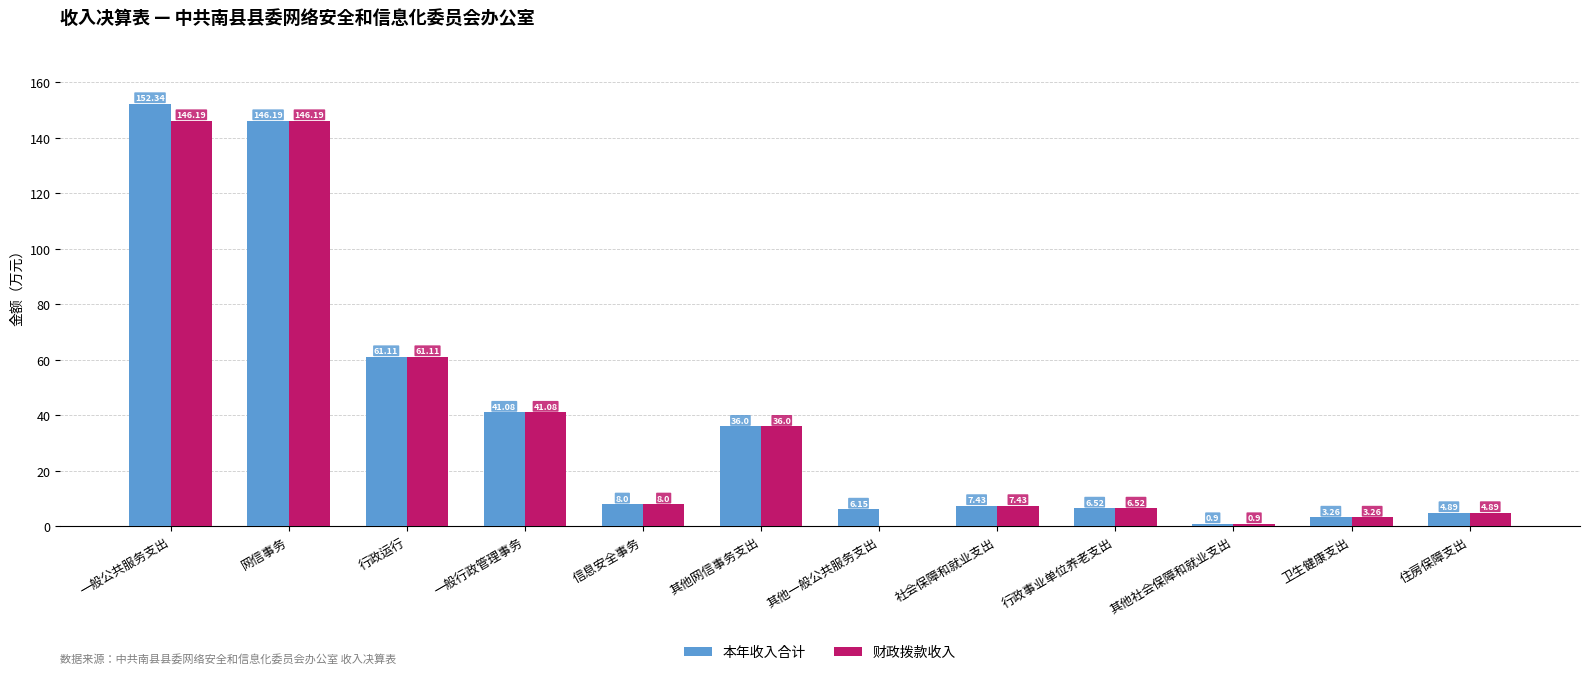

What is the total value across all series at 信息安全事务?

16.0